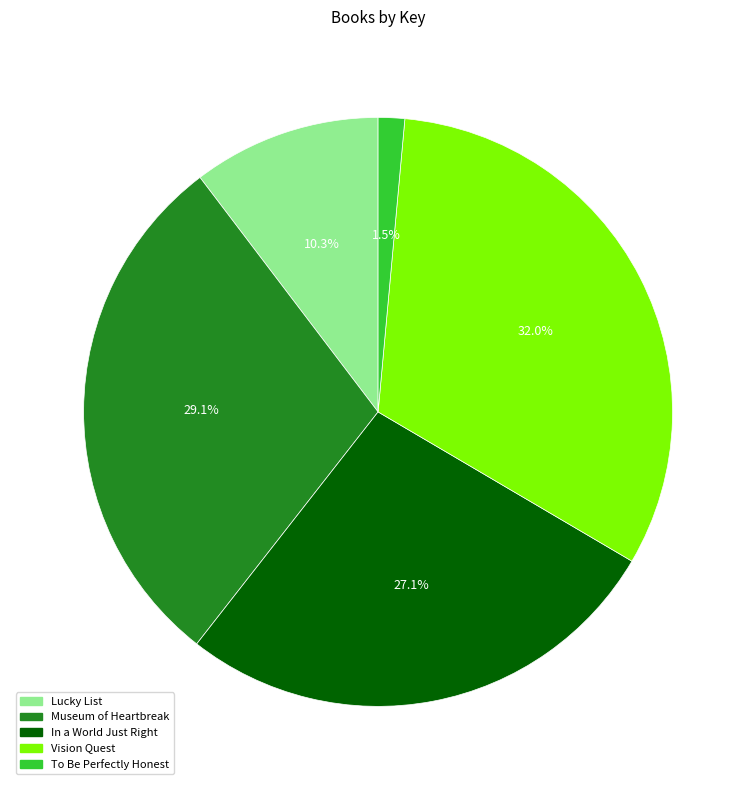

To the nearest percent, what portion does Vision Quest represent?

32%